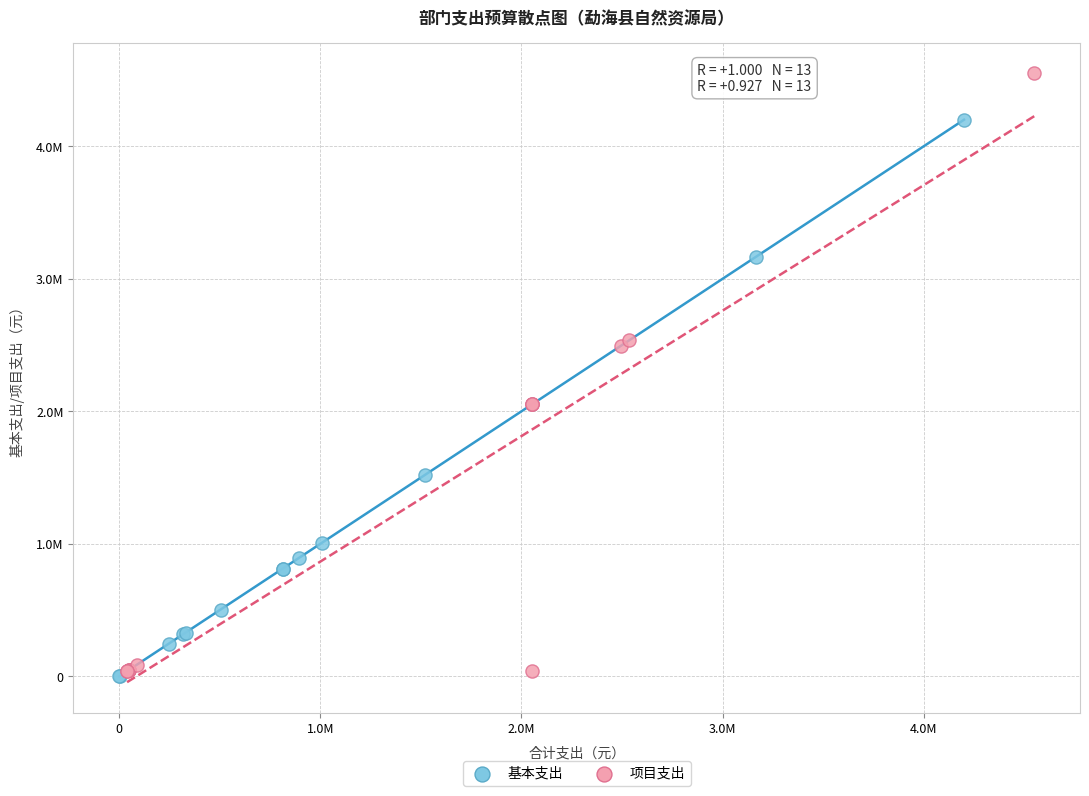

What are all the series names shown in the legend?

基本支出, 项目支出